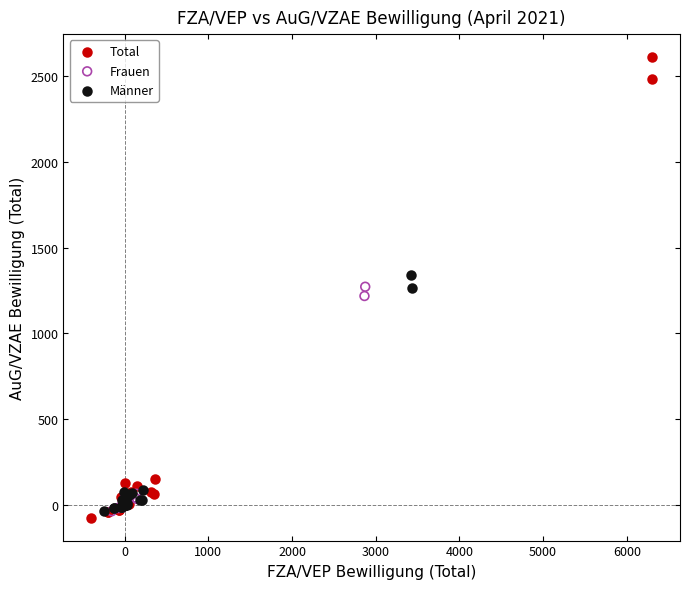

Which series has the widest spread of Y values?

Total